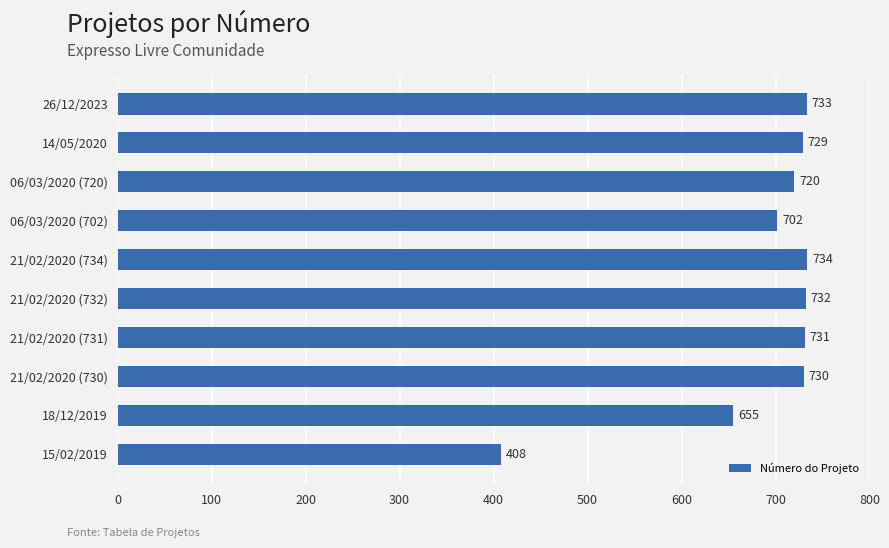

How many data points are less than 730?

5